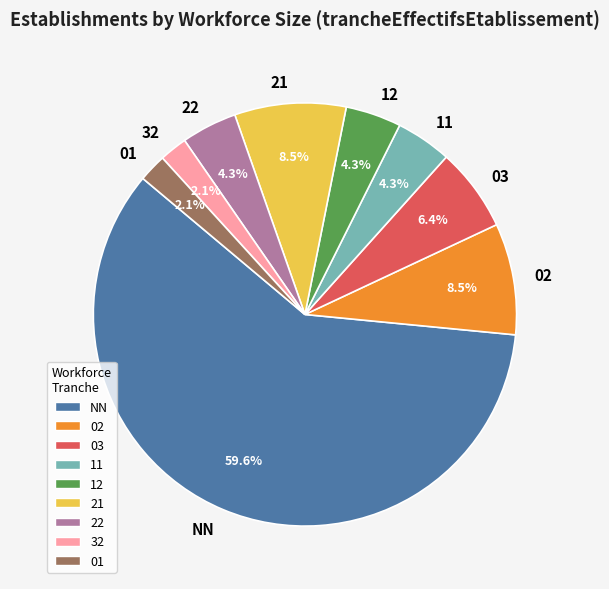

Count the number of slices in the pie.

9